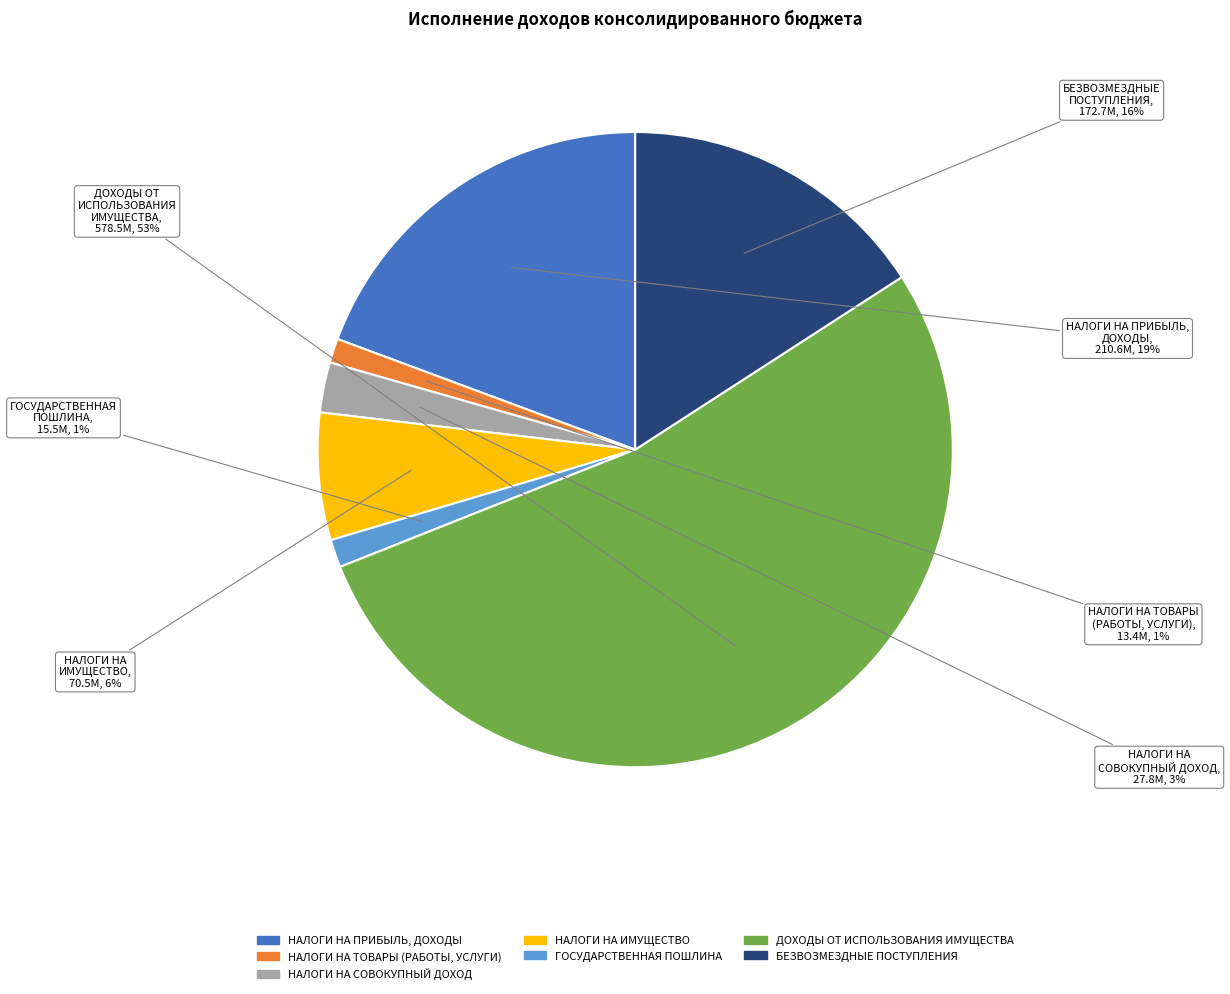

What is the largest slice in the pie chart?

ДОХОДЫ ОТ ИСПОЛЬЗОВАНИЯ ИМУЩЕСТВА